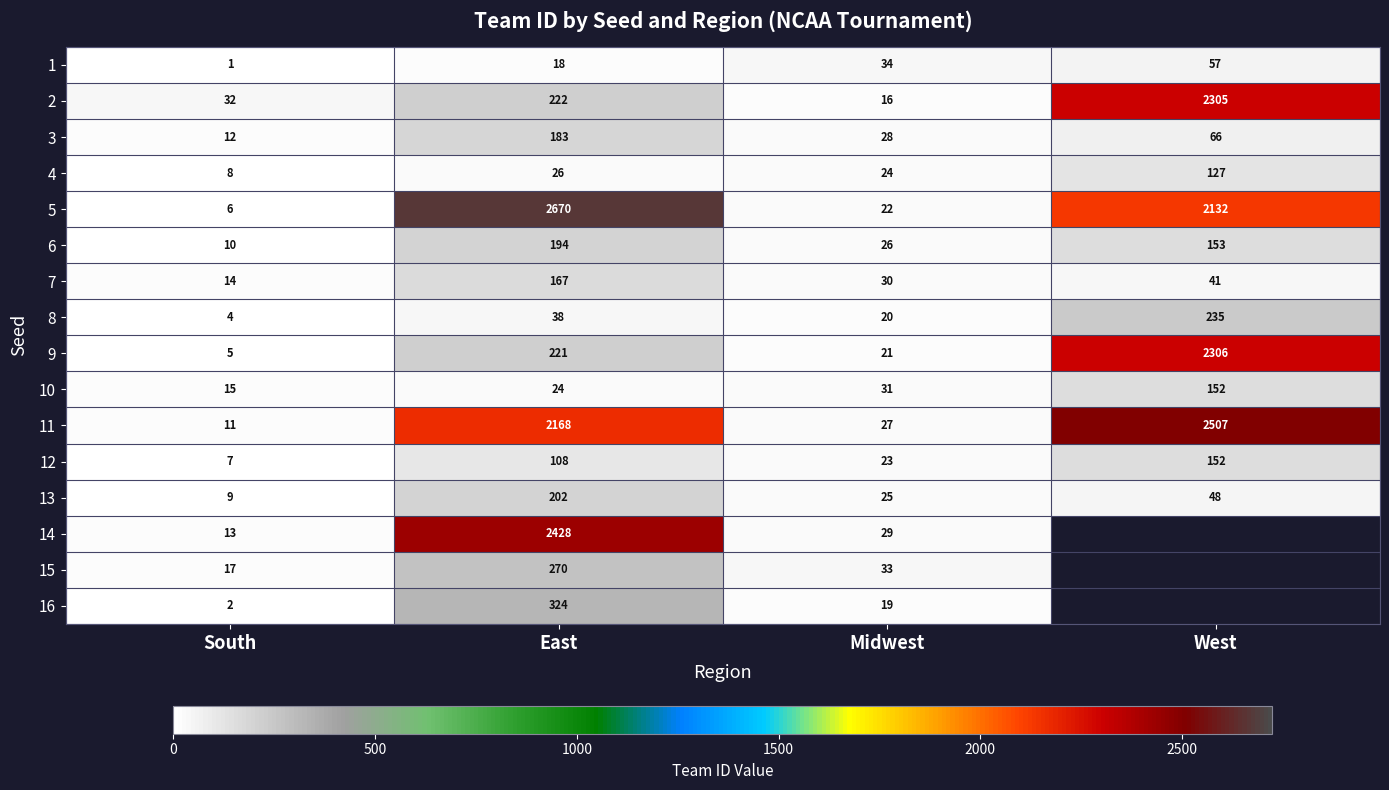

What is the difference between the highest and lowest values at South?

31